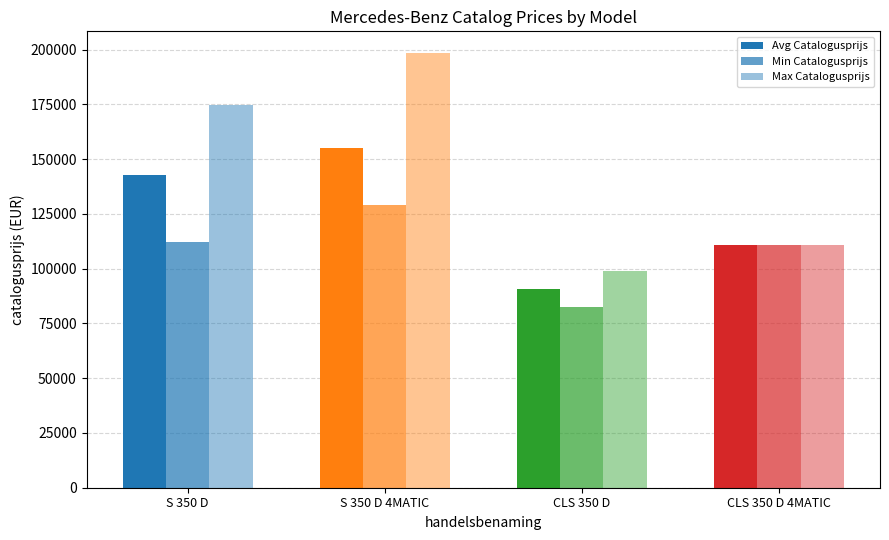

Are the bars horizontal?

No